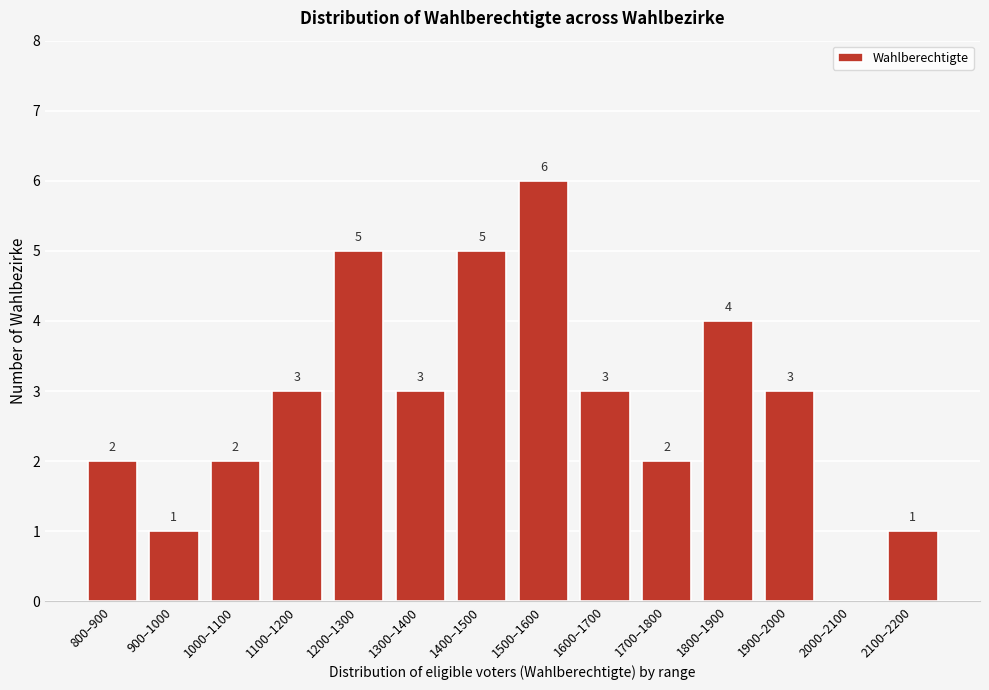

Reading left to right, transcribe all the data shown in this chart.

800–900=2	900–1000=1	1000–1100=2	1100–1200=3	1200–1300=5	1300–1400=3	1400–1500=5	1500–1600=6	1600–1700=3	1700–1800=2	1800–1900=4	1900–2000=3	2000–2100=0	2100–2200=1